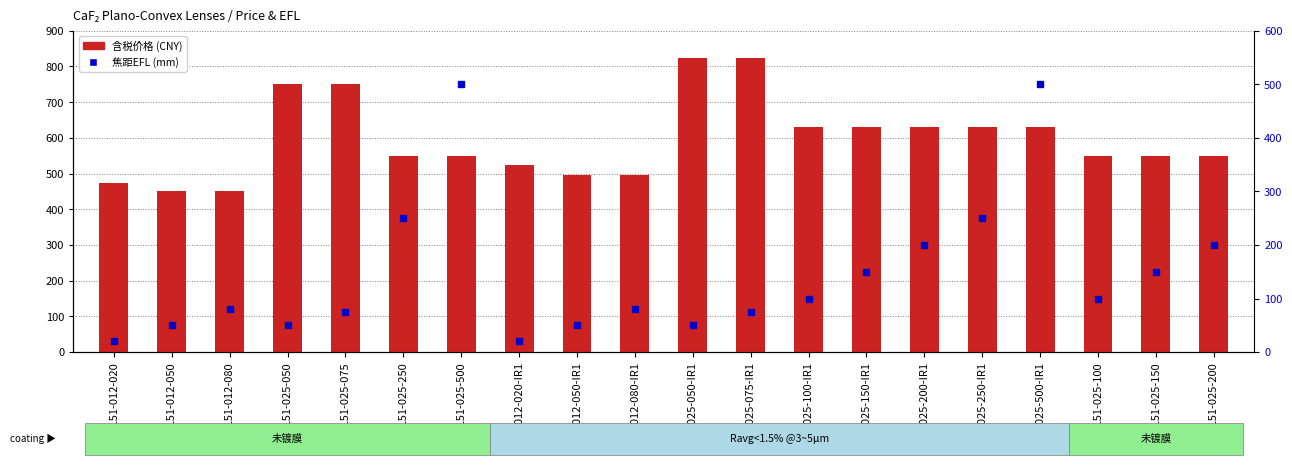

What is the label of the 19th bar from the left?

GL51-025-150